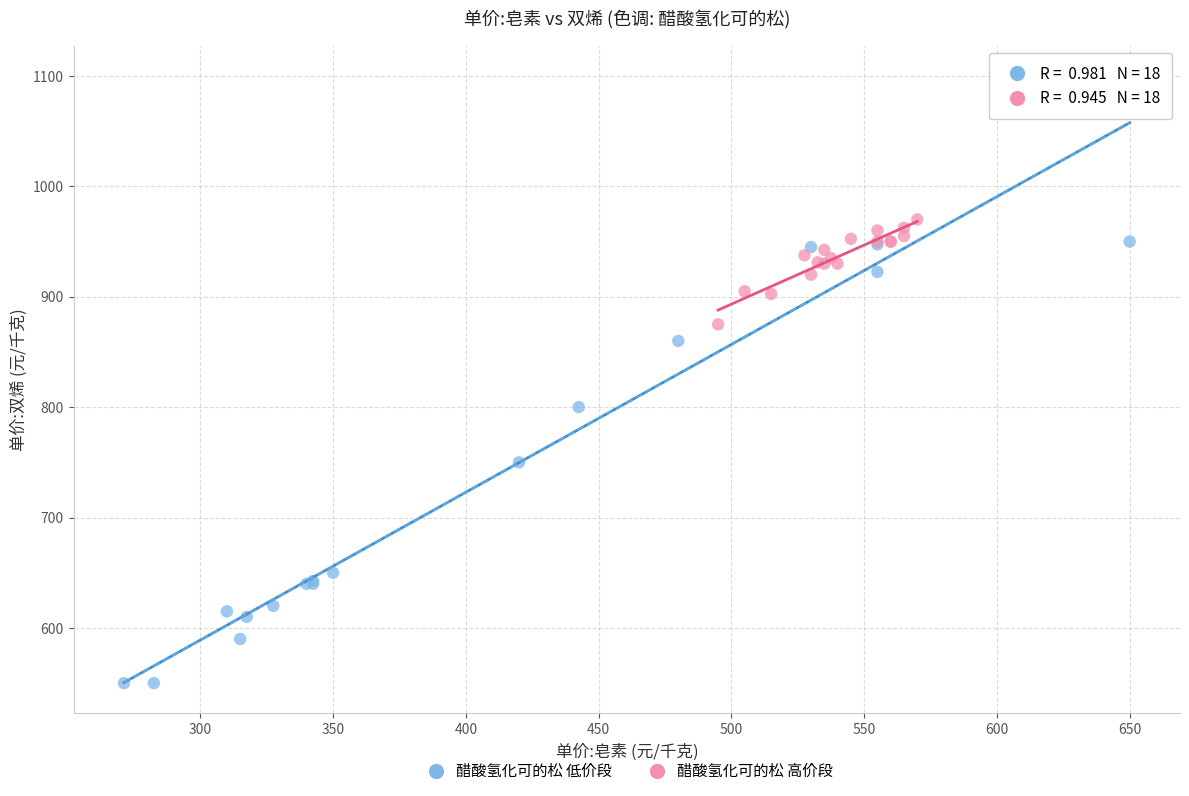

Which series has the widest spread of Y values?

醋酸氢化可的松 低价段